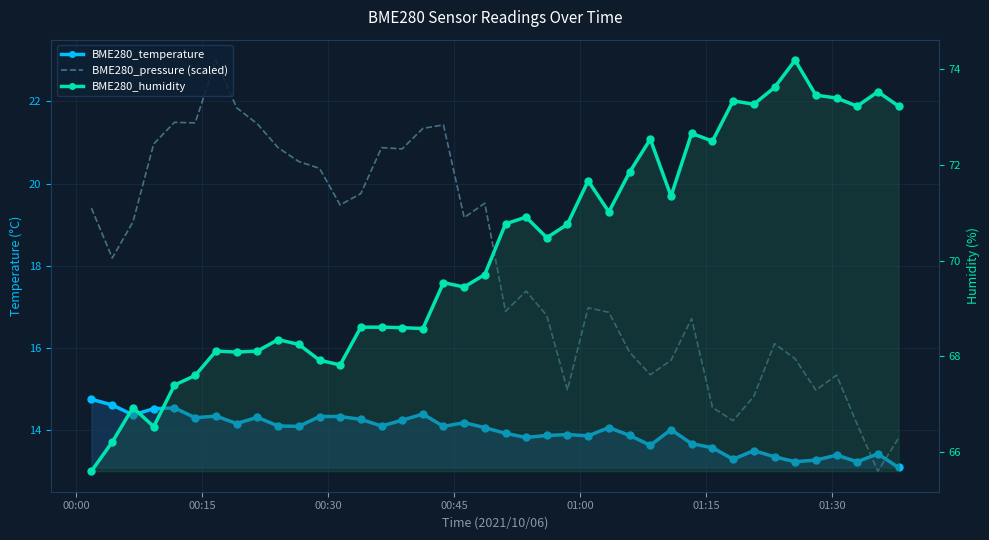

At which label does BME280_pressure (scaled) first exceed 18?

00:00